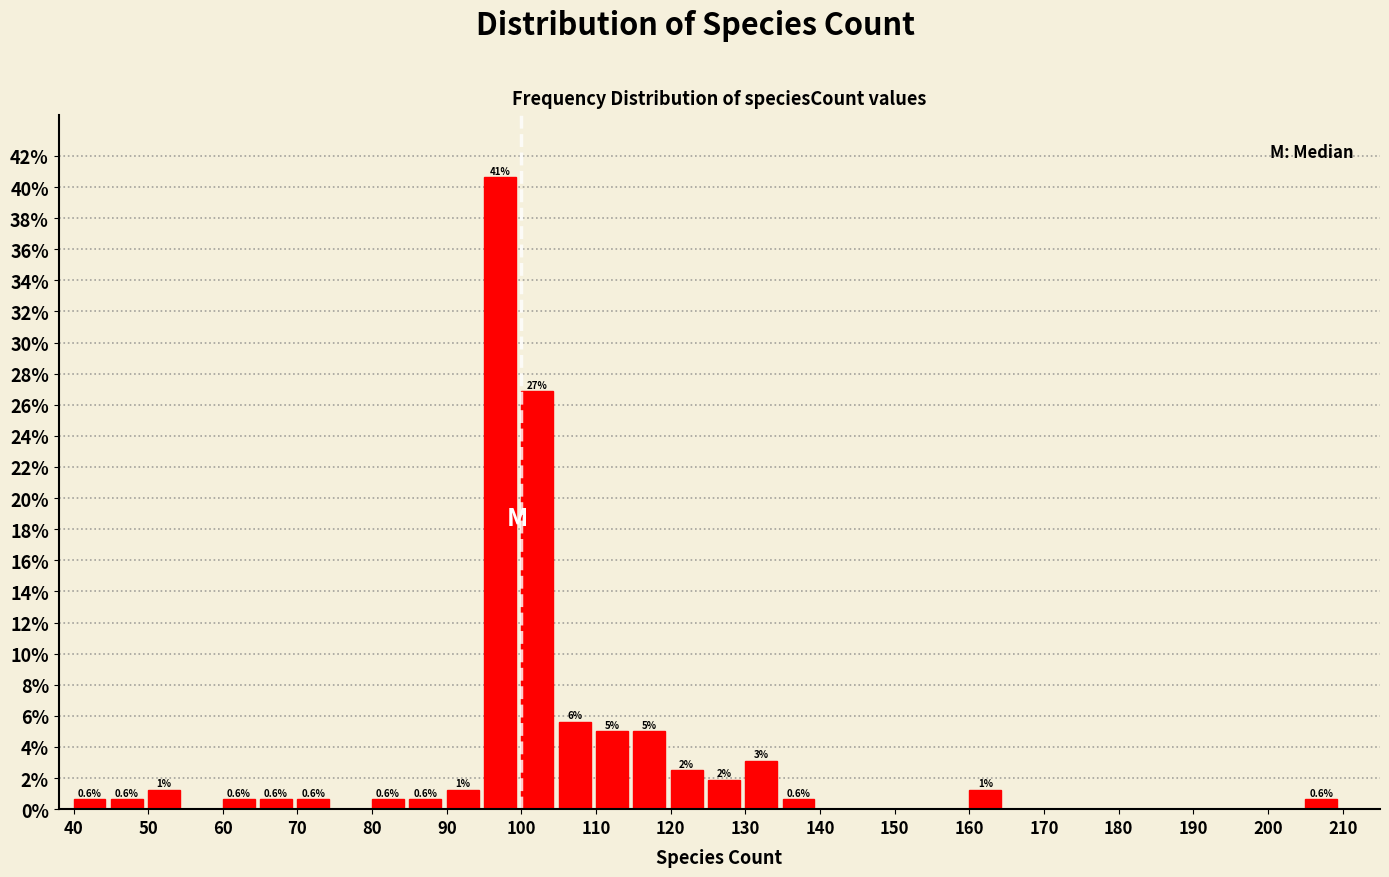

Over which range of the x-axis is the bar tallest?

95 to 100